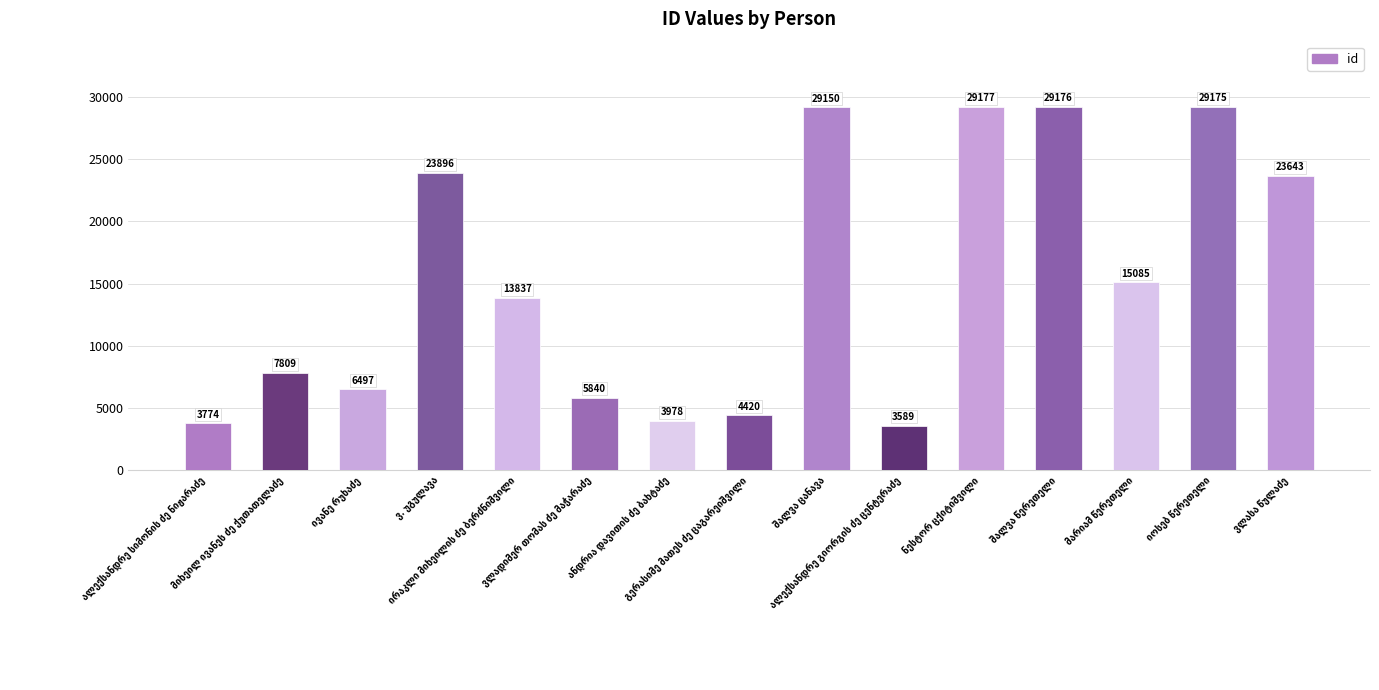

What is the greatest value displayed?

29177